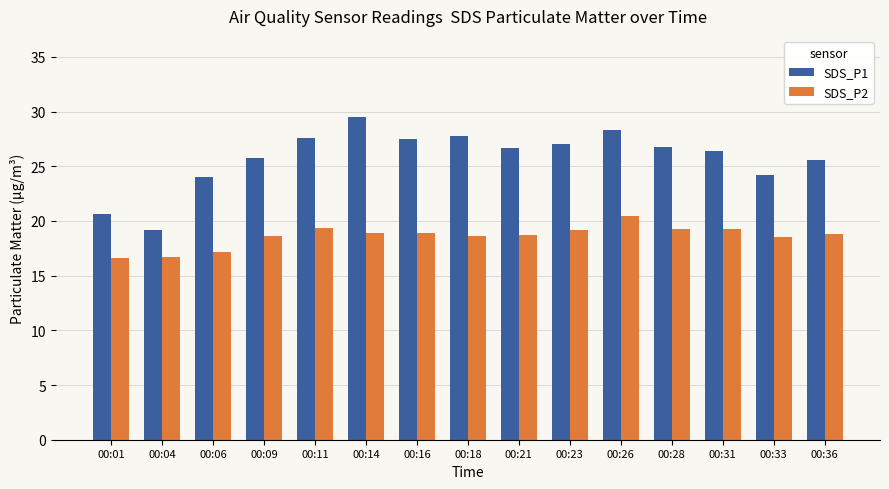

Where does the SDS_P2 series first go above 18?

00:09